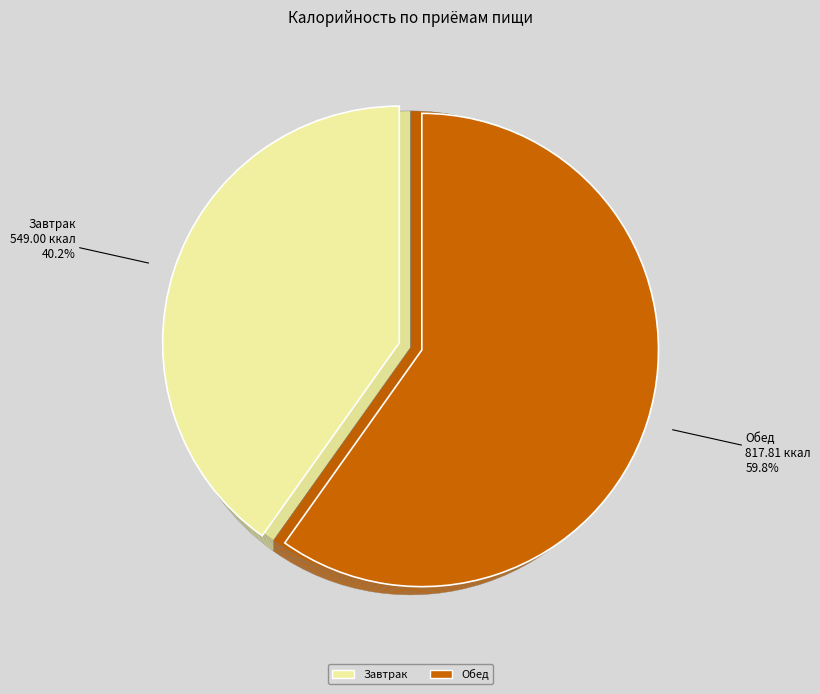

Rank the categories by value from highest to lowest.

Обед, Завтрак